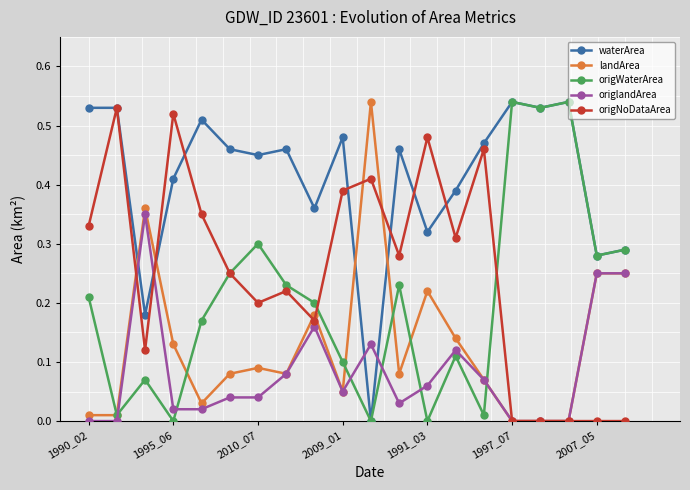

How many times do origlandArea and waterArea cross each other?

4